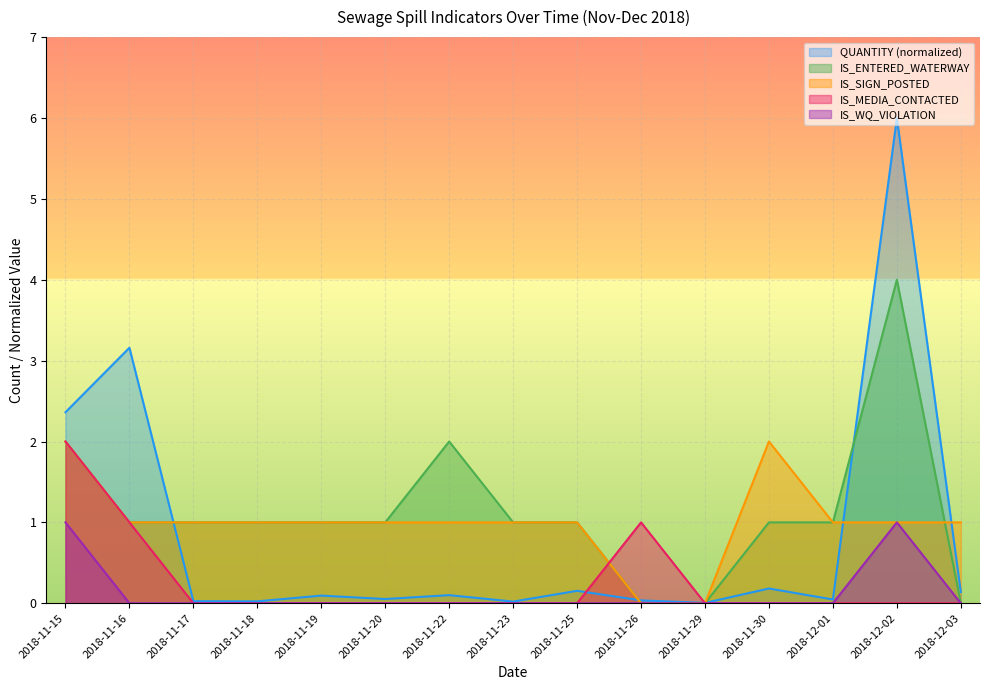

What is the average value of the IS_WQ_VIOLATION series?

0.1